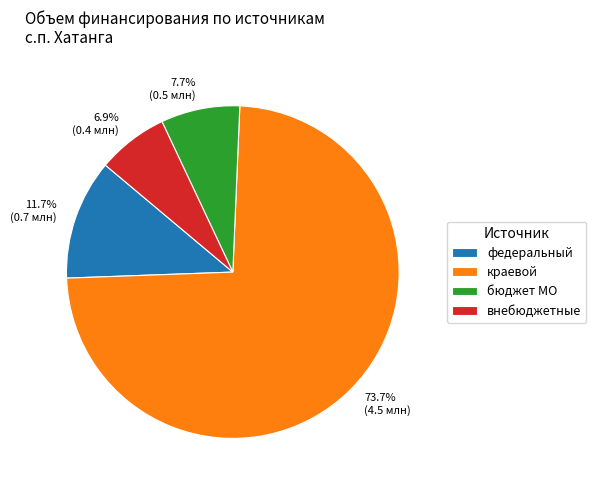

What is the largest slice in the pie chart?

краевой